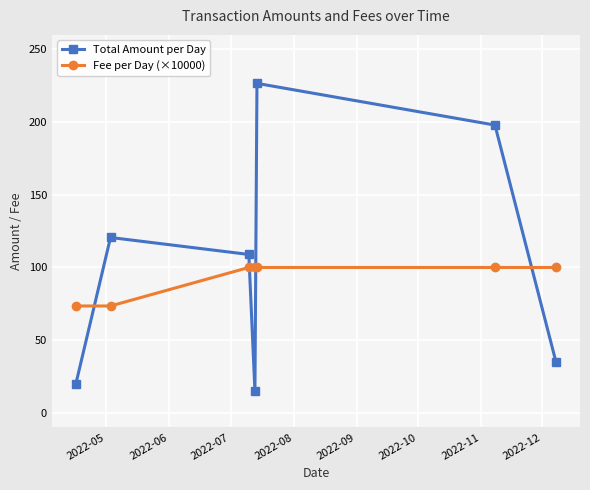

Which series has the largest range (max minus min)?

Total Amount per Day